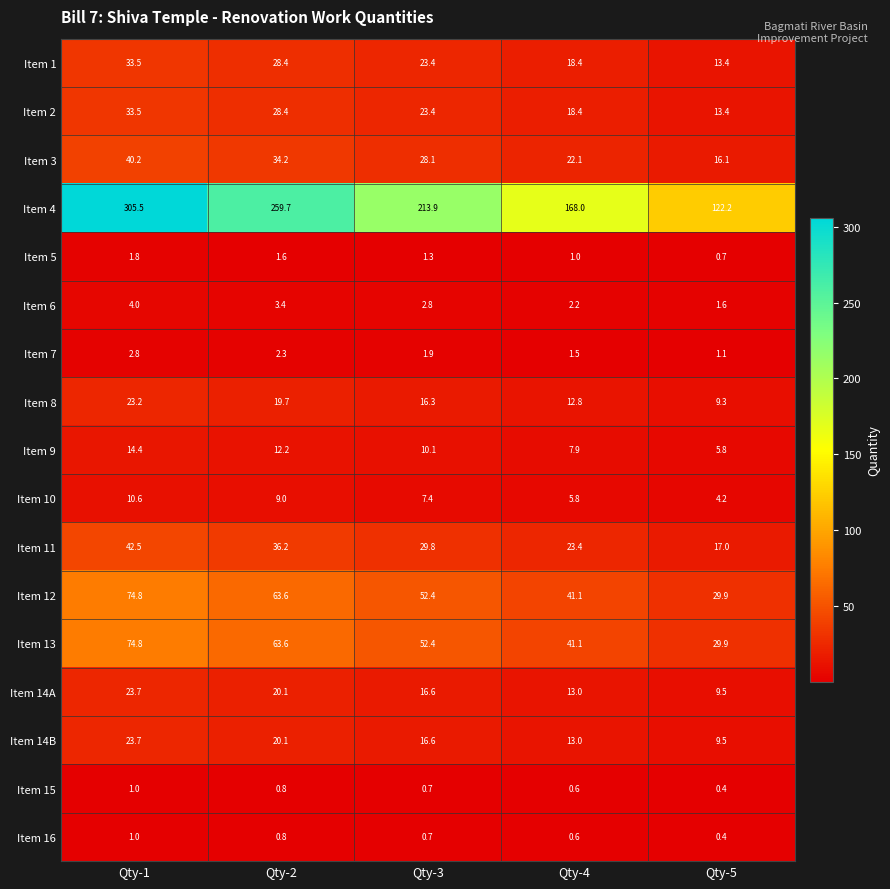

List the labels in order of Item 12 value, smallest first.

Qty-5, Qty-4, Qty-3, Qty-2, Qty-1